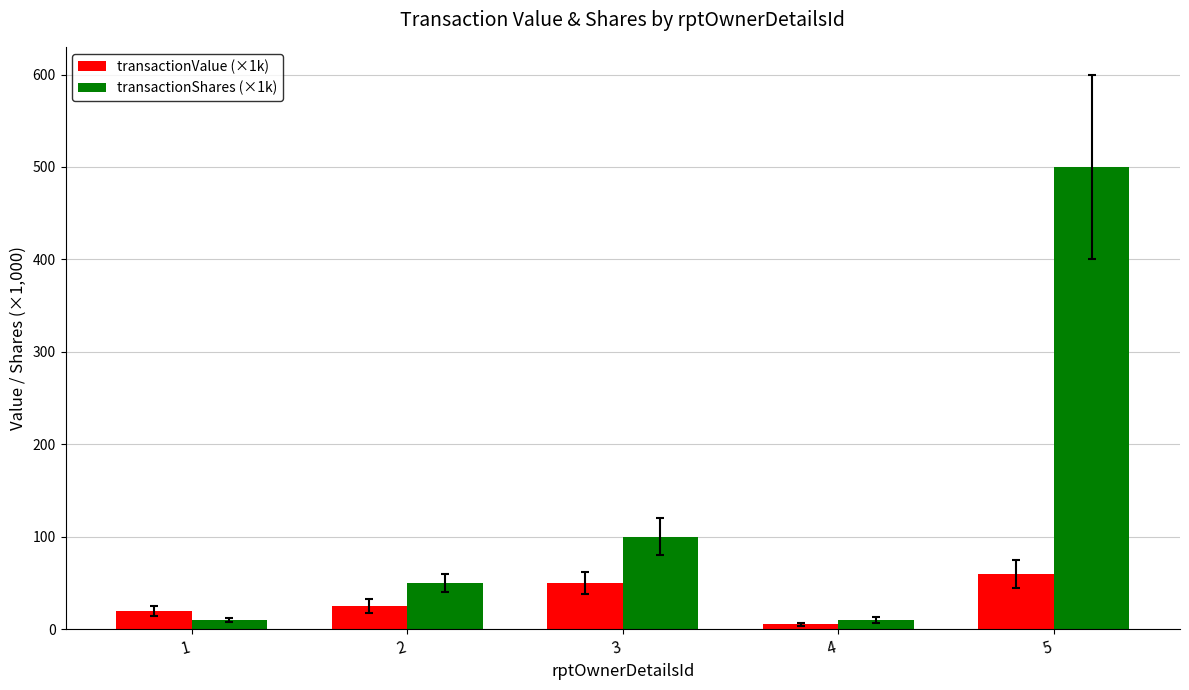

At which category is the sum across all series the highest?

5